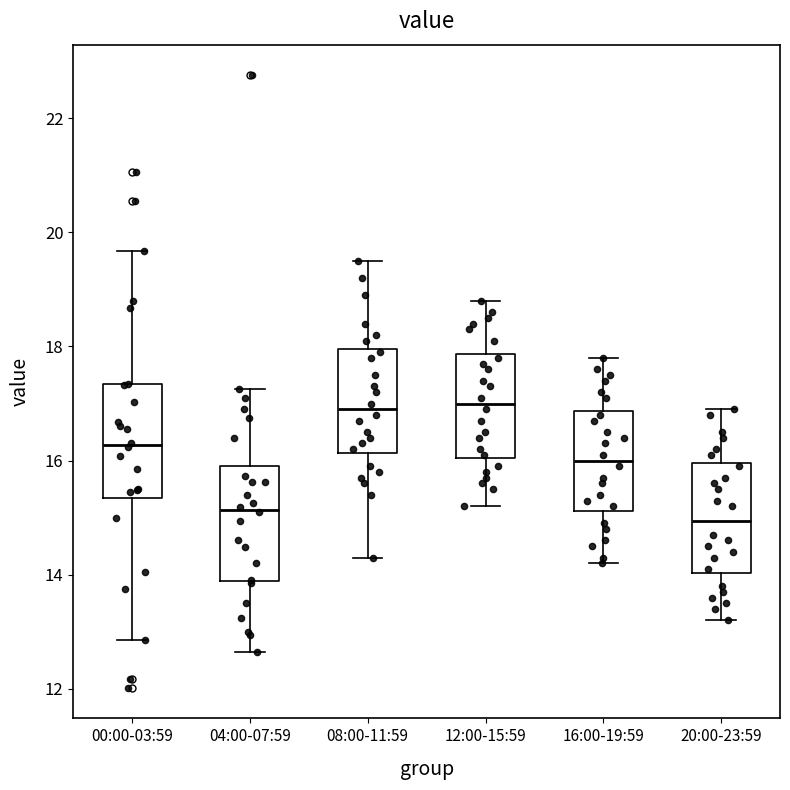

Reading left to right, transcribe this box plot: for each box, give where its median line is, the range the box spans, and where its two whiskers end, as read against the y-axis. The values are not printed on the chart, so give them approximately, as read against the axis.

00:00-03:59: median 16.2, box 15.4 to 17.4, whiskers 12.8 to 19.6
04:00-07:59: median 15.2, box 13.8 to 15.8, whiskers 12.6 to 17.2
08:00-11:59: median 17.0, box 16.2 to 18.0, whiskers 14.4 to 19.6
12:00-15:59: median 17.0, box 16.0 to 17.8, whiskers 15.2 to 18.8
16:00-19:59: median 16.0, box 15.2 to 16.8, whiskers 14.2 to 17.8
20:00-23:59: median 15.0, box 14.0 to 16.0, whiskers 13.2 to 17.0